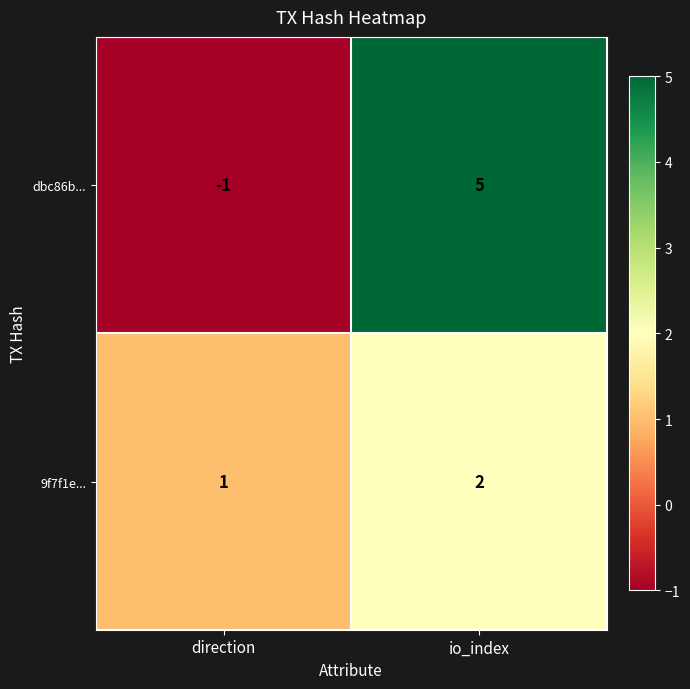

What is the maximum value shown in the chart?

5